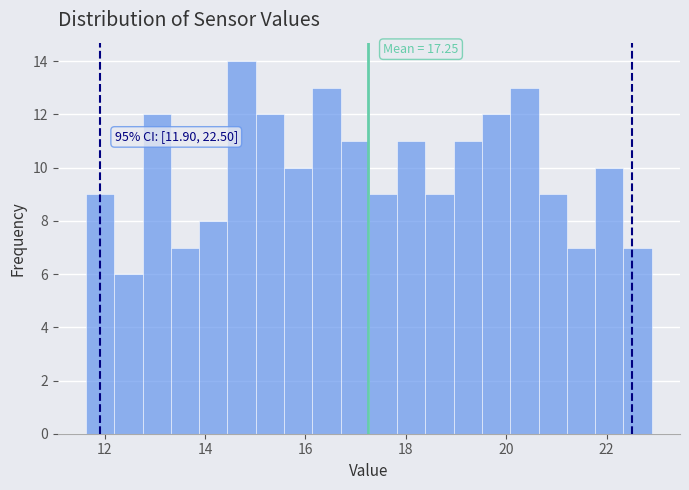

Read against the x-axis, roughly where is the centre of the tallest bar?

14.8